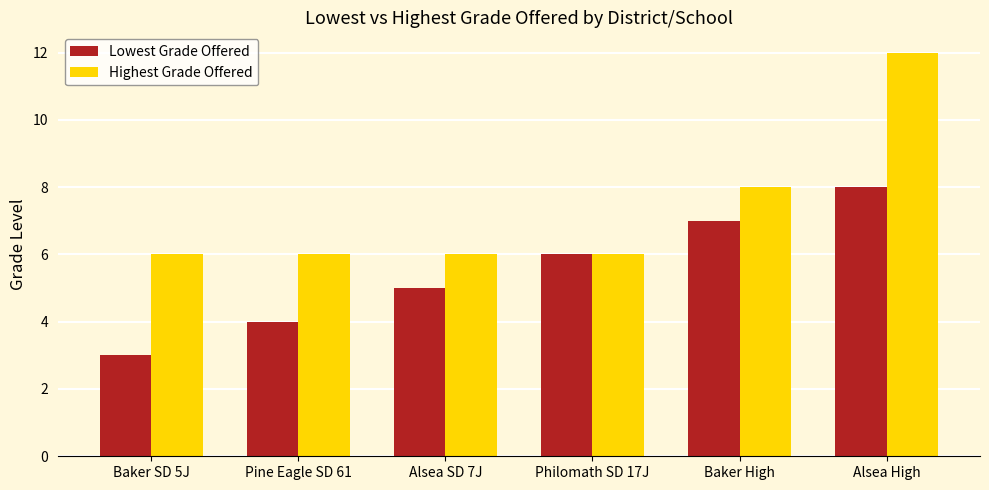

Are the bars grouped side by side (vs. stacked)?

Yes